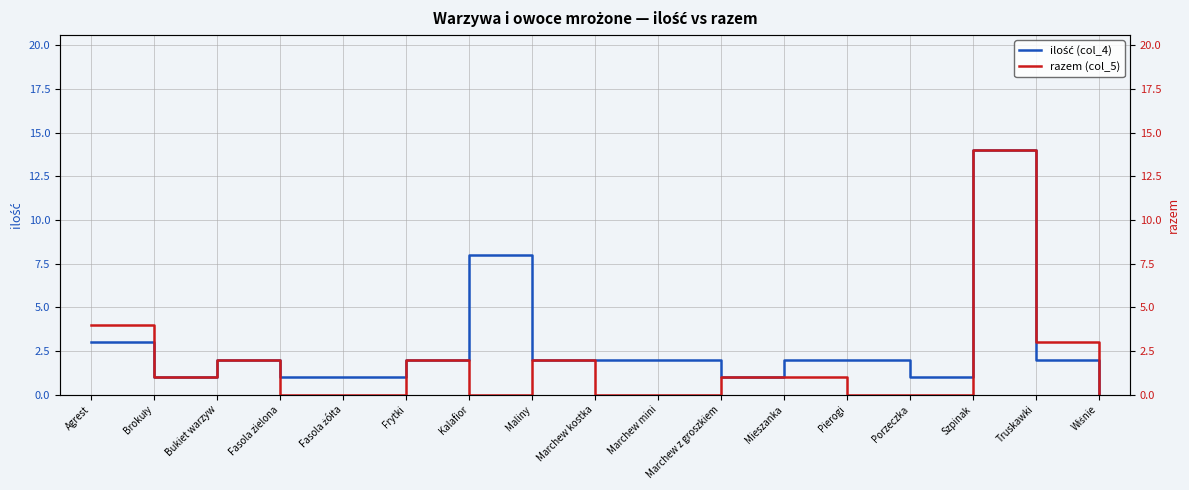

The value of ilość (col_4) at Truskawki is 1. True or false?

False